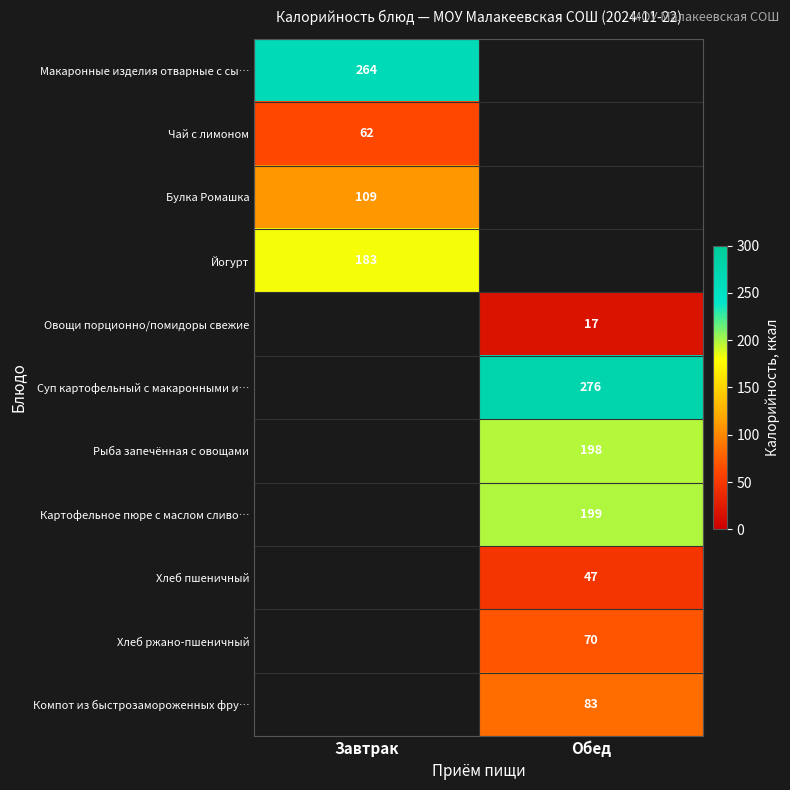

True or false: Йогурт has a value of 118 at Завтрак.

False